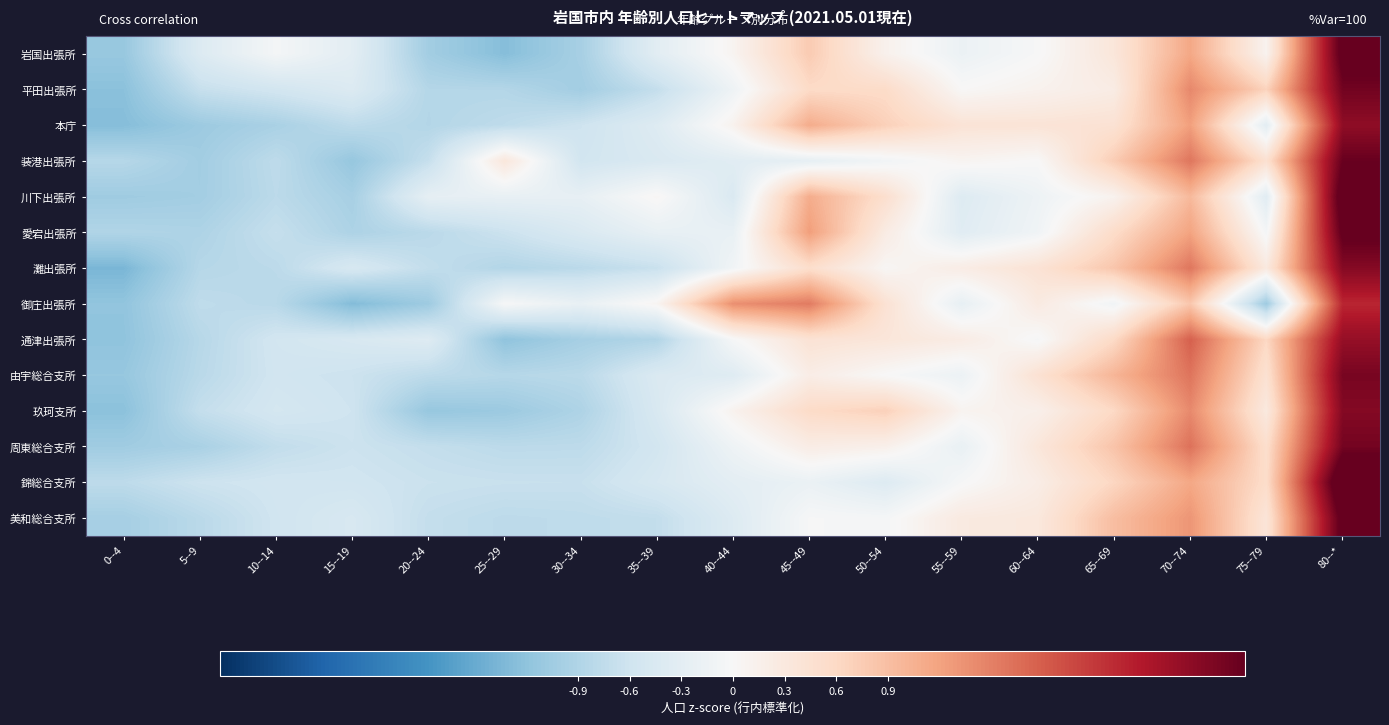

Reading left to right, extract all data points from this chart.

岩国出張所: 0--4=-1.1	5--9=-0.4	10--14=-0.1	15--19=-0.3	20--24=-1.0	25--29=-1.3	30--34=-1.0	35--39=-0.3	40--44=0.1	45--49=0.8	50--54=0.1	55--59=-0.2	60--64=-0.0	65--69=0.3	70--74=1.1	75--79=0.1	80--*=3.1
平田出張所: 0--4=-1.2	5--9=-0.7	10--14=-0.6	15--19=-0.4	20--24=-0.9	25--29=-0.9	30--34=-1.0	35--39=-0.7	40--44=-0.1	45--49=0.6	50--54=0.6	55--59=0.0	60--64=0.1	65--69=0.2	70--74=1.4	75--79=0.7	80--*=2.9
本庁: 0--4=-1.3	5--9=-1.1	10--14=-1.0	15--19=-0.8	20--24=-0.9	25--29=-0.8	30--34=-0.6	35--39=-0.4	40--44=0.1	45--49=1.1	50--54=0.7	55--59=0.4	60--64=0.4	65--69=0.4	70--74=1.2	75--79=-0.3	80--*=2.6
装港出張所: 0--4=-0.8	5--9=-1.0	10--14=-0.8	15--19=-1.1	20--24=-0.7	25--29=0.3	30--34=-0.6	35--39=-0.4	40--44=-0.3	45--49=-0.3	50--54=-0.1	55--59=0.1	60--64=0.0	65--69=0.7	70--74=1.6	75--79=0.5	80--*=3.0
川下出張所: 0--4=-1.1	5--9=-1.0	10--14=-0.8	15--19=-1.0	20--24=-0.3	25--29=-0.2	30--34=-0.2	35--39=0.0	40--44=-0.4	45--49=1.1	50--54=0.5	55--59=-0.4	60--64=-0.1	65--69=0.1	70--74=1.0	75--79=-0.3	80--*=3.2
愛宕出張所: 0--4=-0.9	5--9=-0.9	10--14=-0.7	15--19=-0.9	20--24=-0.8	25--29=-0.6	30--34=-0.4	35--39=-0.2	40--44=-0.2	45--49=1.2	50--54=0.2	55--59=-0.3	60--64=-0.1	65--69=0.6	70--74=1.2	75--79=-0.1	80--*=3.0
灘出張所: 0--4=-1.4	5--9=-0.8	10--14=-0.8	15--19=-0.5	20--24=-0.7	25--29=-0.9	30--34=-0.8	35--39=-0.7	40--44=-0.1	45--49=0.5	50--54=0.0	55--59=0.2	60--64=0.4	65--69=0.8	70--74=1.6	75--79=0.3	80--*=2.7
御庄出張所: 0--4=-1.2	5--9=-0.8	10--14=-0.8	15--19=-1.3	20--24=-1.1	25--29=-0.0	30--34=-0.2	35--39=0.1	40--44=1.4	45--49=1.5	50--54=0.4	55--59=-0.2	60--64=0.3	65--69=-0.1	70--74=0.8	75--79=-1.1	80--*=2.3
通津出張所: 0--4=-1.2	5--9=-0.8	10--14=-0.6	15--19=-0.5	20--24=-0.4	25--29=-1.2	30--34=-1.0	35--39=-0.9	40--44=-0.0	45--49=0.4	50--54=0.4	55--59=0.2	60--64=-0.0	65--69=0.6	70--74=1.8	75--79=0.6	80--*=2.6
由宇総合支所: 0--4=-1.1	5--9=-0.8	10--14=-0.6	15--19=-0.6	20--24=-0.8	25--29=-0.8	30--34=-0.8	35--39=-0.4	40--44=-0.4	45--49=0.2	50--54=0.0	55--59=-0.2	60--64=0.4	65--69=1.0	70--74=1.6	75--79=0.5	80--*=2.8
玖珂支所: 0--4=-1.2	5--9=-0.7	10--14=-0.5	15--19=-0.6	20--24=-1.1	25--29=-1.1	30--34=-0.9	35--39=-0.5	40--44=0.1	45--49=0.6	50--54=0.7	55--59=0.1	60--64=0.2	65--69=0.6	70--74=1.4	75--79=0.3	80--*=2.7
周東総合支所: 0--4=-1.0	5--9=-1.0	10--14=-0.7	15--19=-0.6	20--24=-0.7	25--29=-0.8	30--34=-0.8	35--39=-0.6	40--44=-0.1	45--49=0.2	50--54=0.2	55--59=-0.2	60--64=0.3	65--69=0.8	70--74=1.6	75--79=0.5	80--*=2.9
錦総合支所: 0--4=-0.8	5--9=-0.6	10--14=-0.6	15--19=-0.6	20--24=-0.6	25--29=-0.7	30--34=-0.7	35--39=-0.5	40--44=-0.3	45--49=-0.2	50--54=-0.4	55--59=-0.0	60--64=0.2	65--69=0.6	70--74=1.1	75--79=0.5	80--*=3.4
美和総合支所: 0--4=-1.0	5--9=-0.8	10--14=-0.6	15--19=-0.5	20--24=-0.7	25--29=-0.8	30--34=-0.8	35--39=-0.7	40--44=-0.4	45--49=-0.0	50--54=-0.0	55--59=0.3	60--64=0.3	65--69=0.9	70--74=1.3	75--79=0.4	80--*=3.1